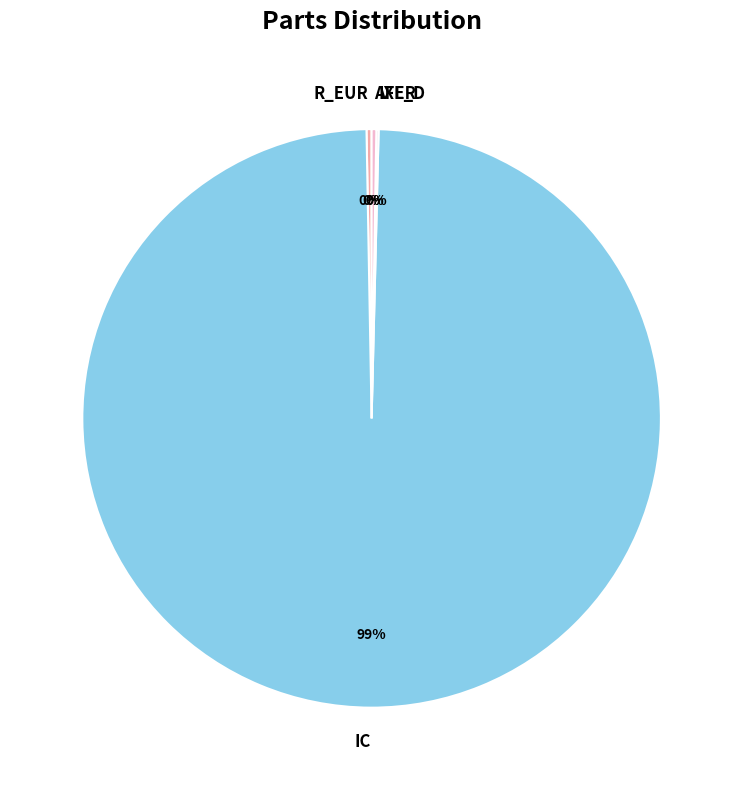

Does IC represent more than half of the total?

Yes